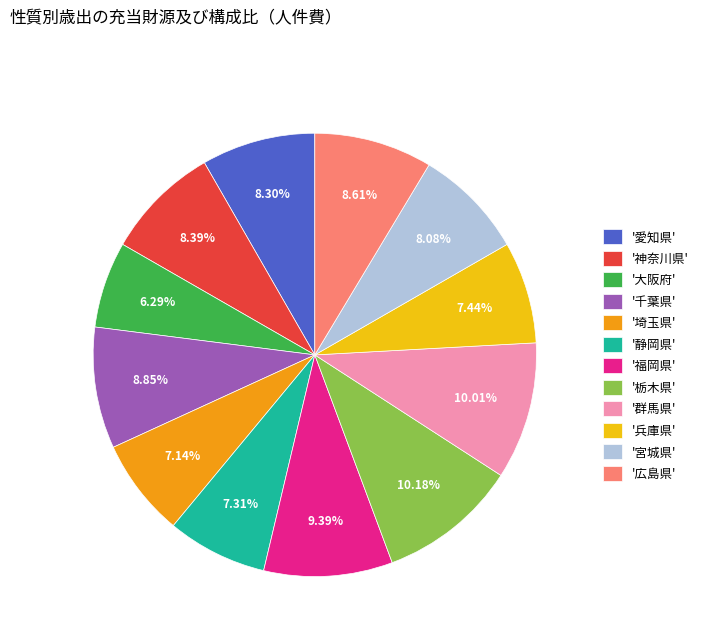

Do '千葉県' and '神奈川県' together represent more than half of the pie?

No